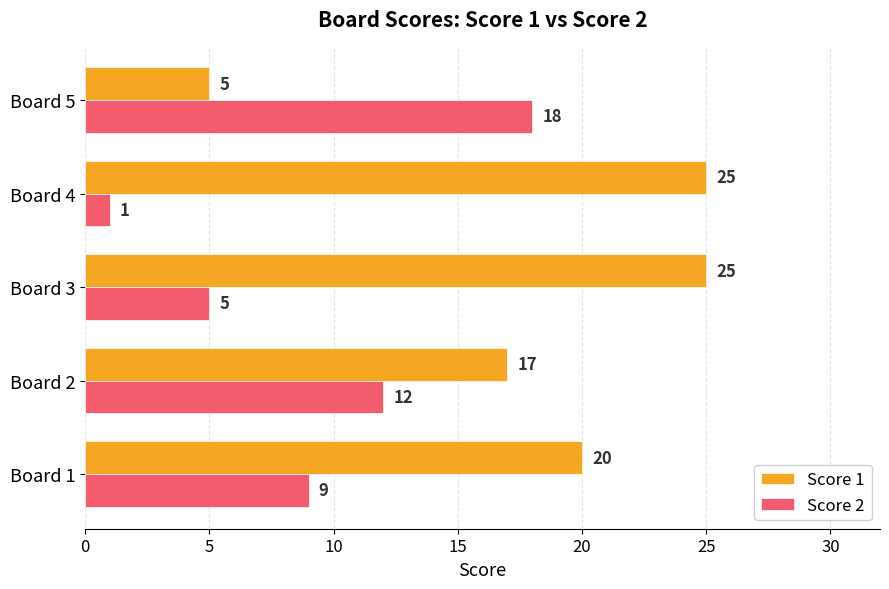

Which series has the widest spread of values?

Score 1